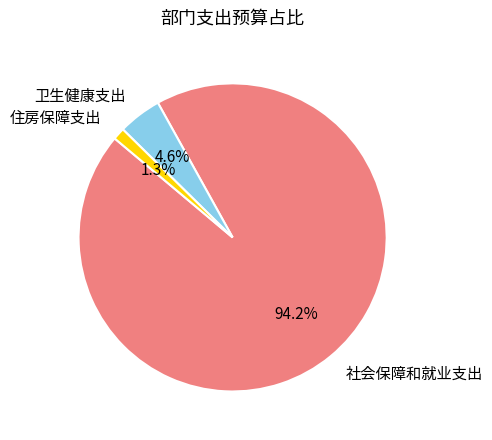

Count the number of slices in the pie.

3